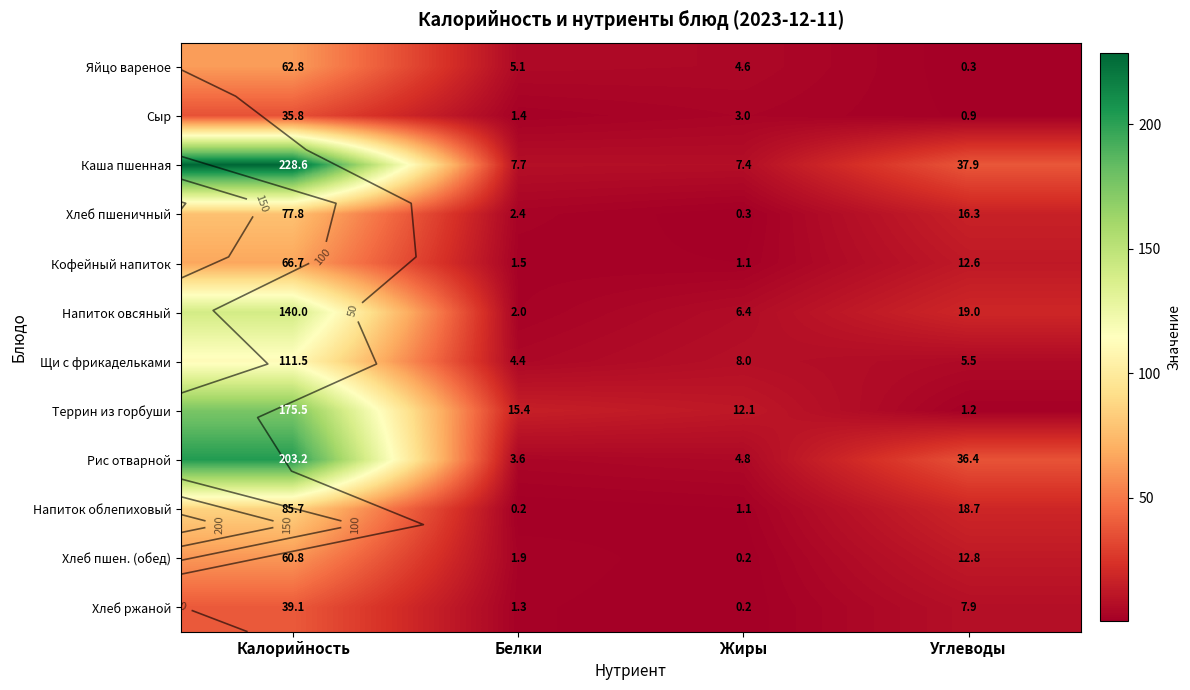

What is the smallest value displayed?

0.2